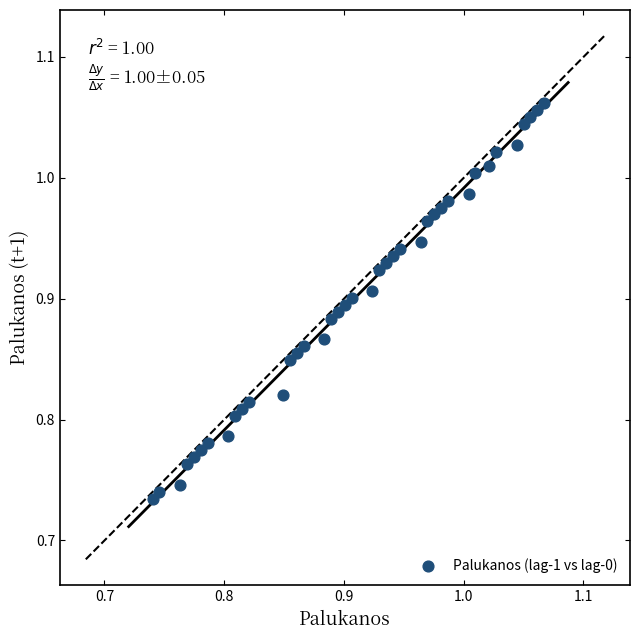

What is the range of Y values (max minus min)?

0.3